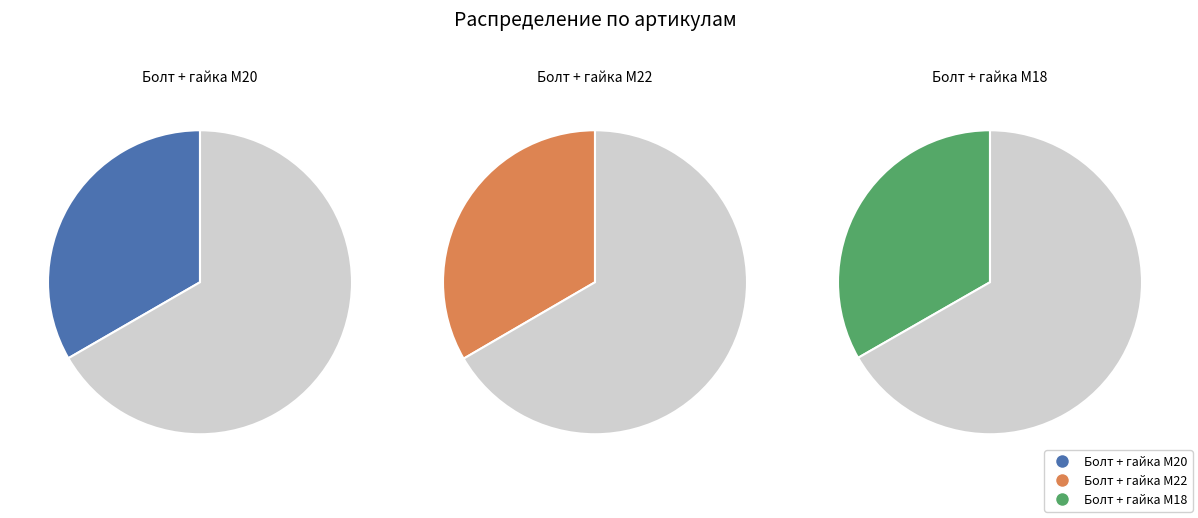

How many segments does this pie chart have?

3